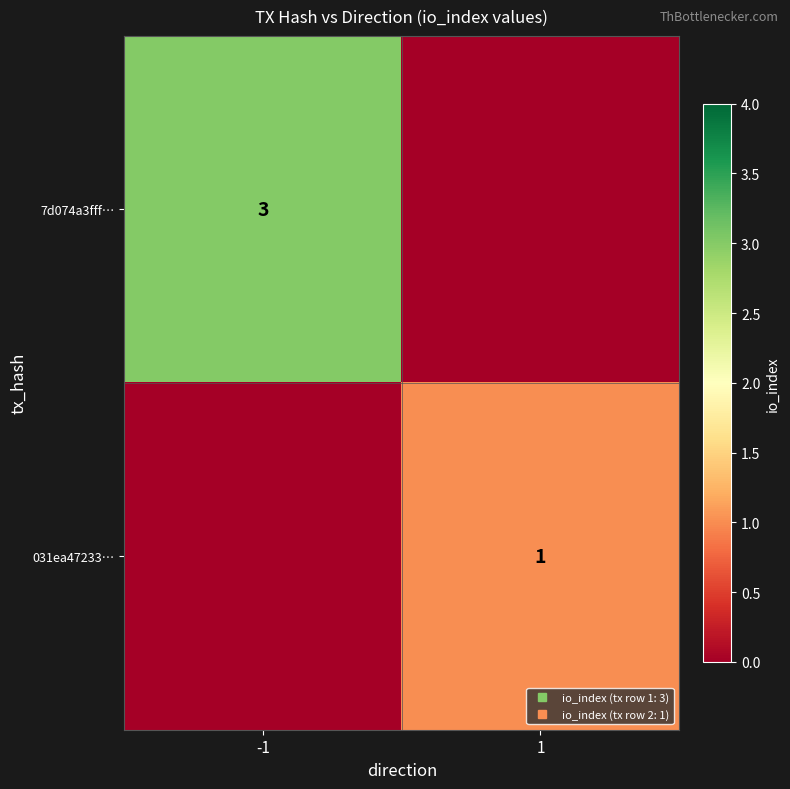

Which series has the largest total across all categories?

7d074a3fff…